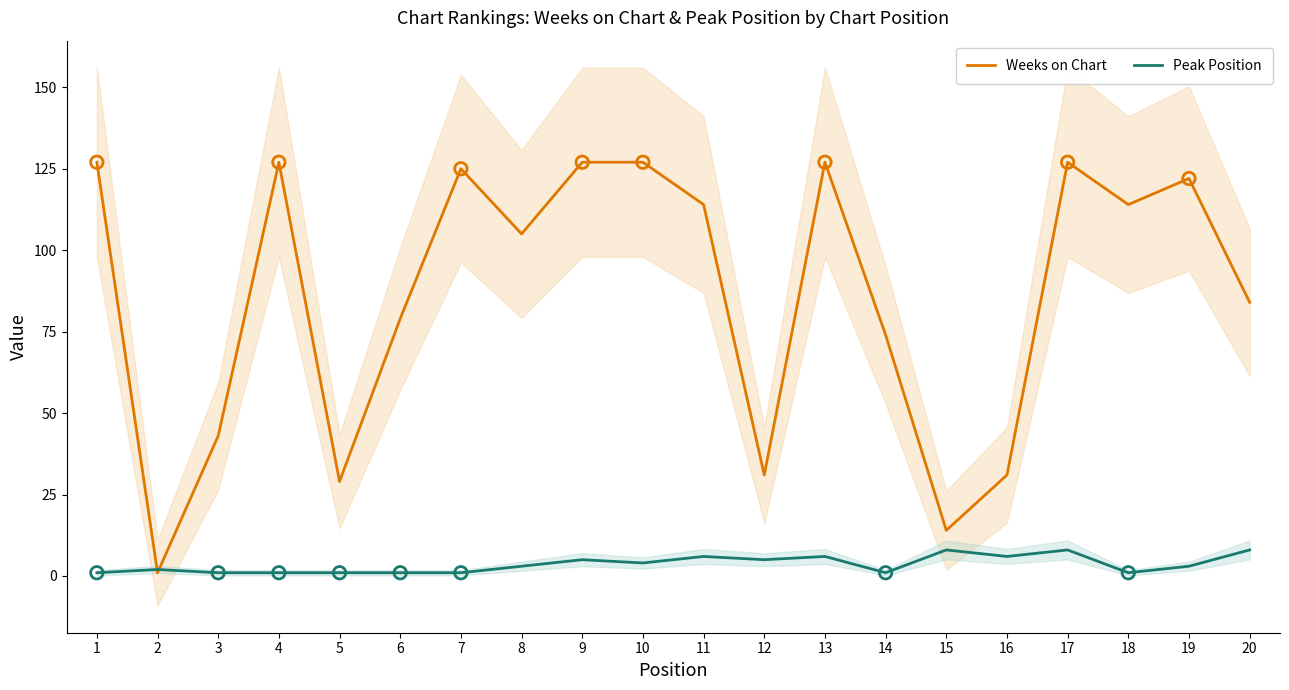

Which series has the largest Y range (max minus min)?

Weeks on Chart